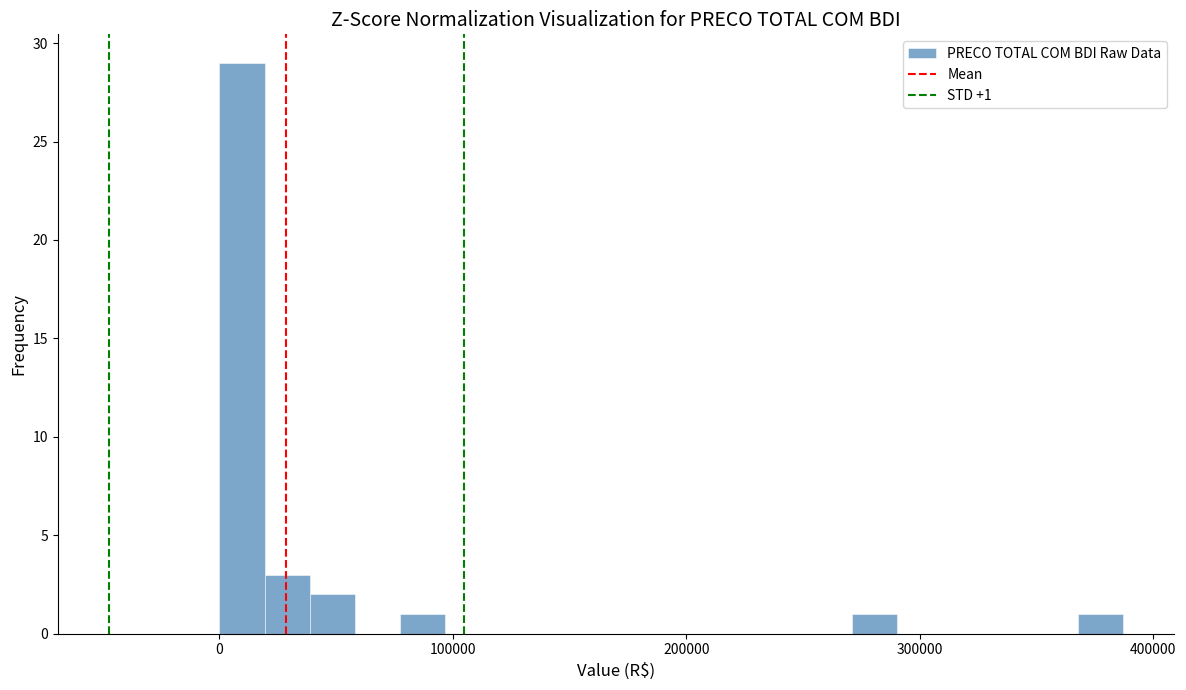

Read against the x-axis, roughly where is the centre of the tallest bar?

10000